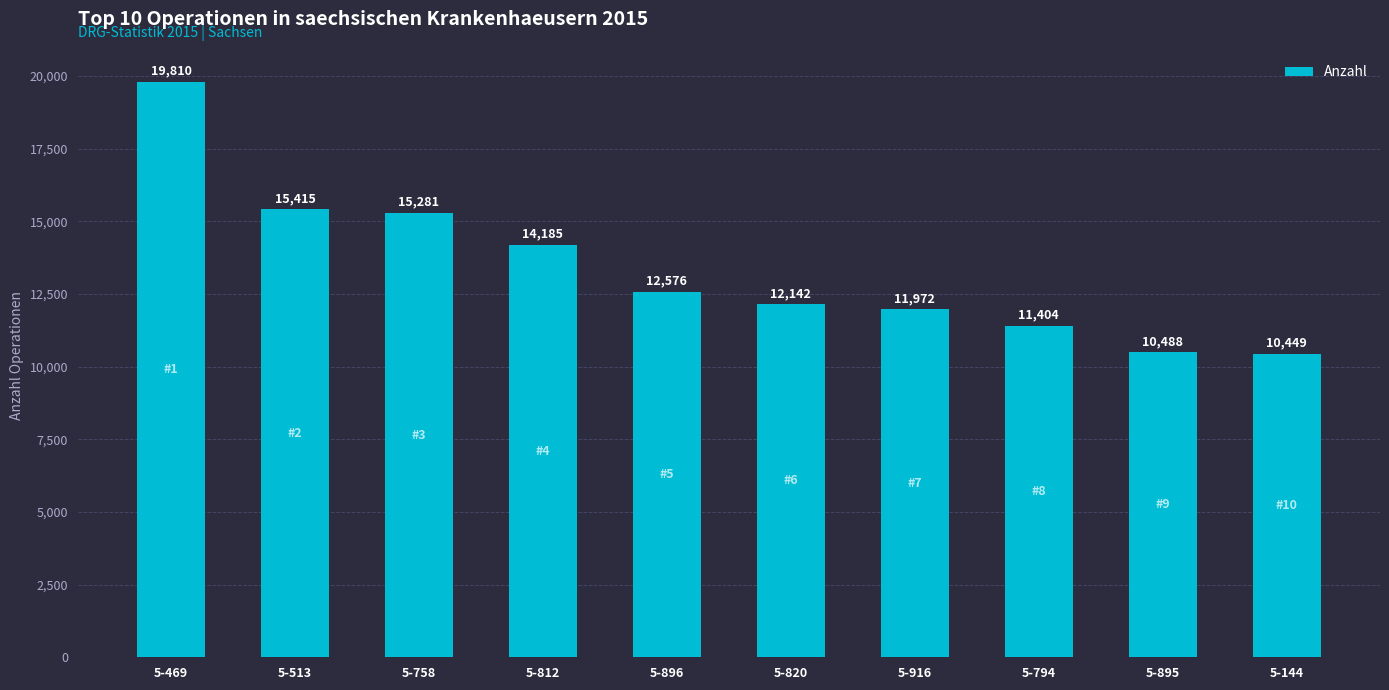

Read the value at 5-794, to the nearest 100.

11400